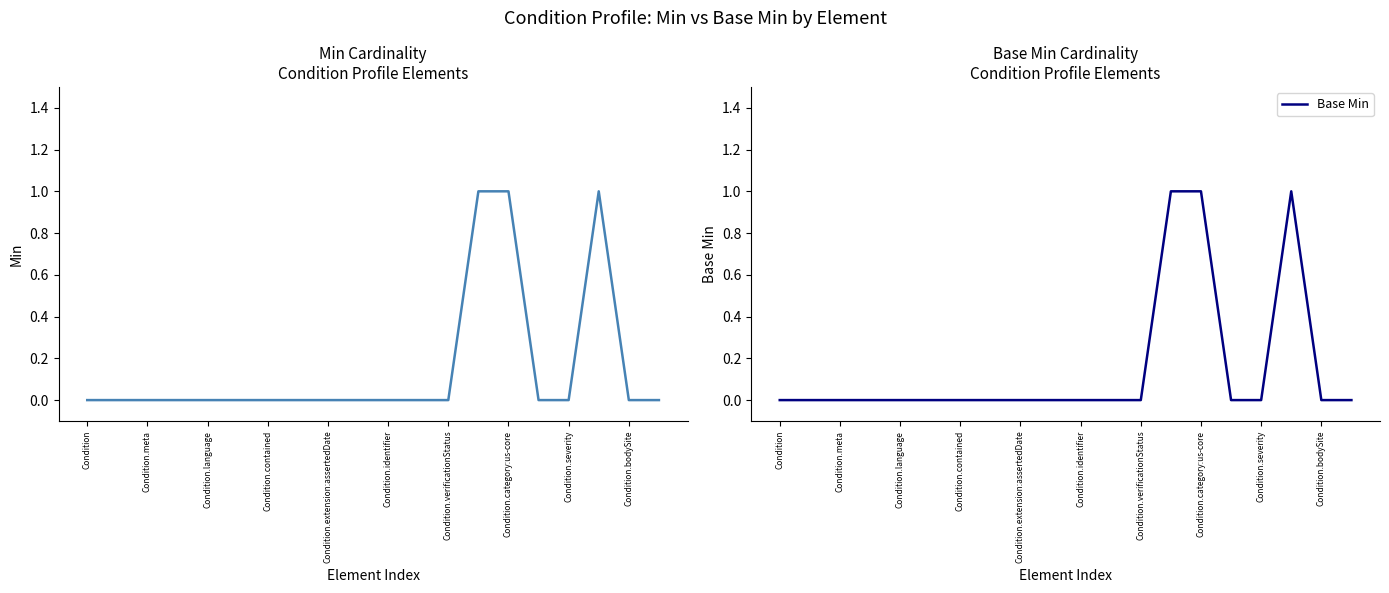

True or false: Min and Base Min cross at least once.

False